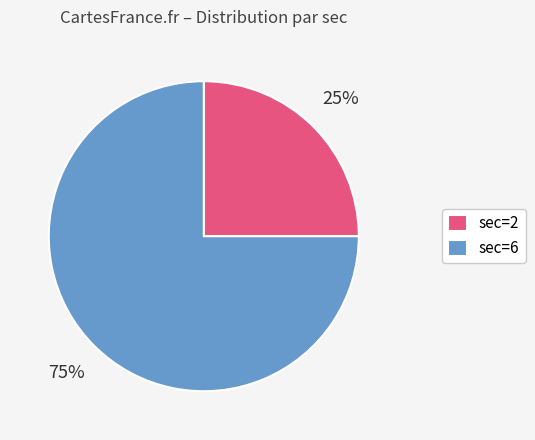

Is the sum of sec=2 and sec=6 greater than half?

Yes